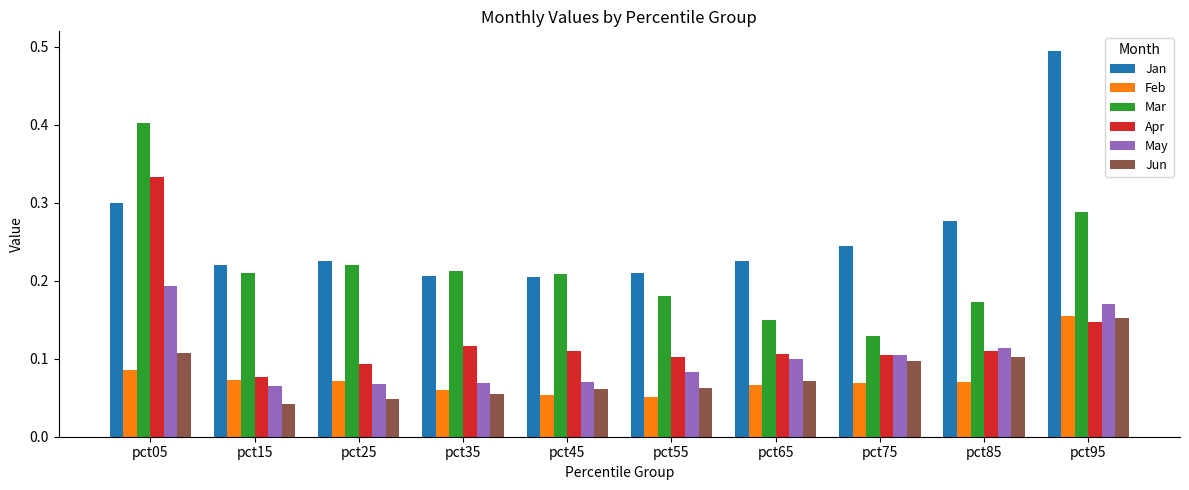

What is the maximum value shown in the chart?

0.5